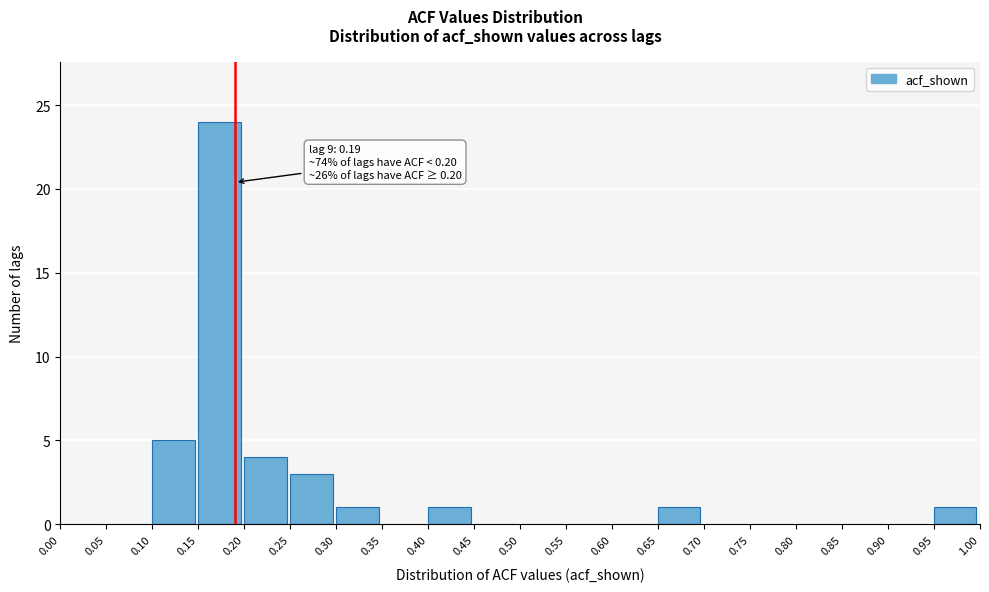

Which range on the x-axis has the tallest bar?

0.15 to 0.20